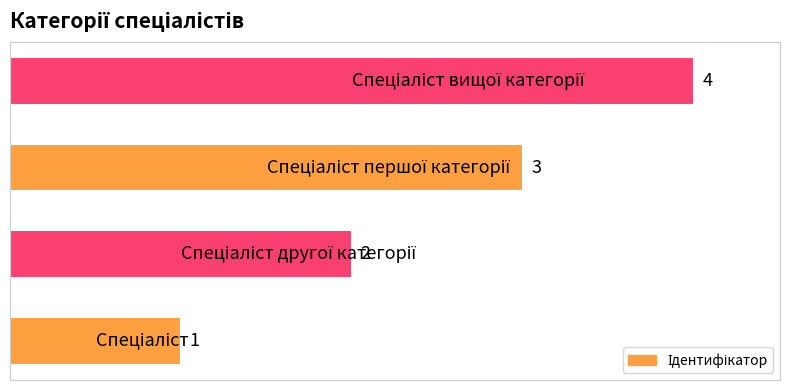

How many values are between 2 and 4?

3